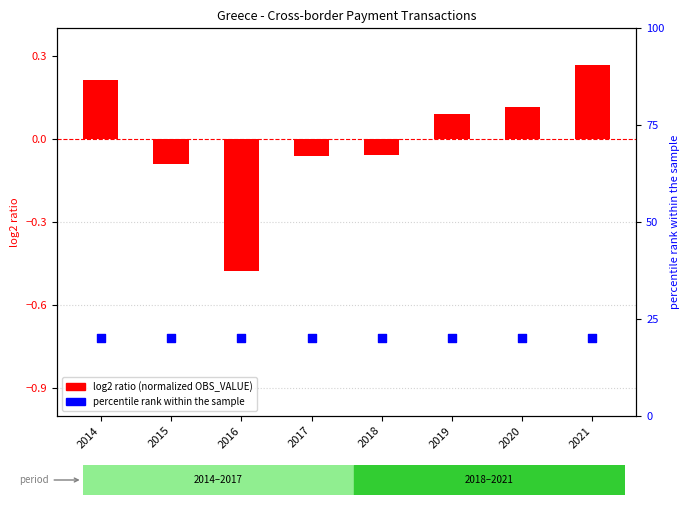

Which series has the largest Y range (max minus min)?

log2 ratio (normalized OBS_VALUE)